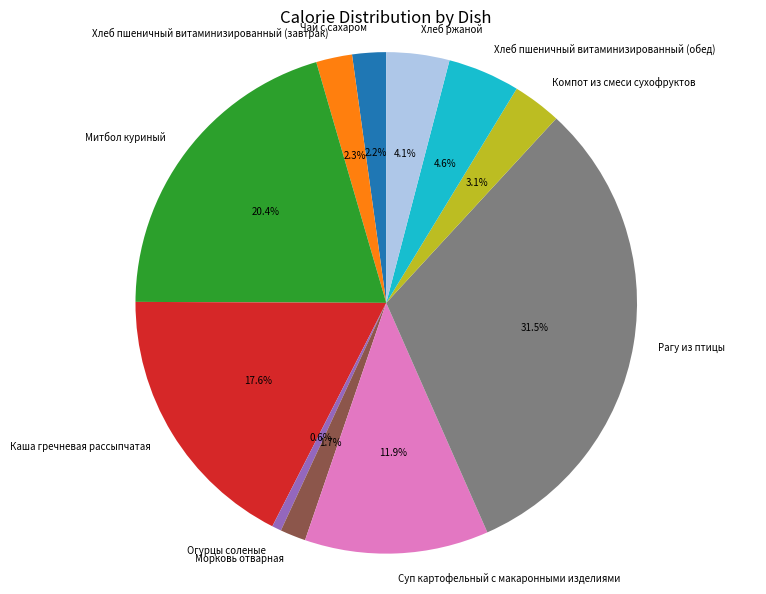

The Каша гречневая рассыпчатая slice represents 25% of the pie. True or false?

False